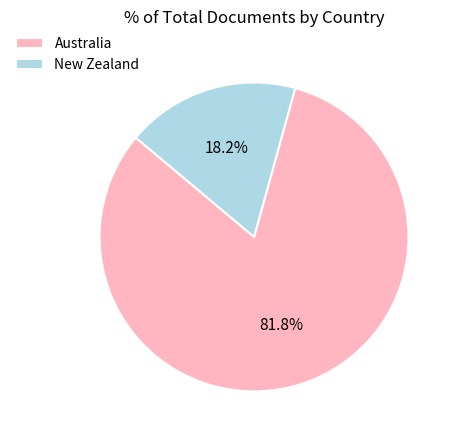

Rank the categories by value from highest to lowest.

Australia, New Zealand